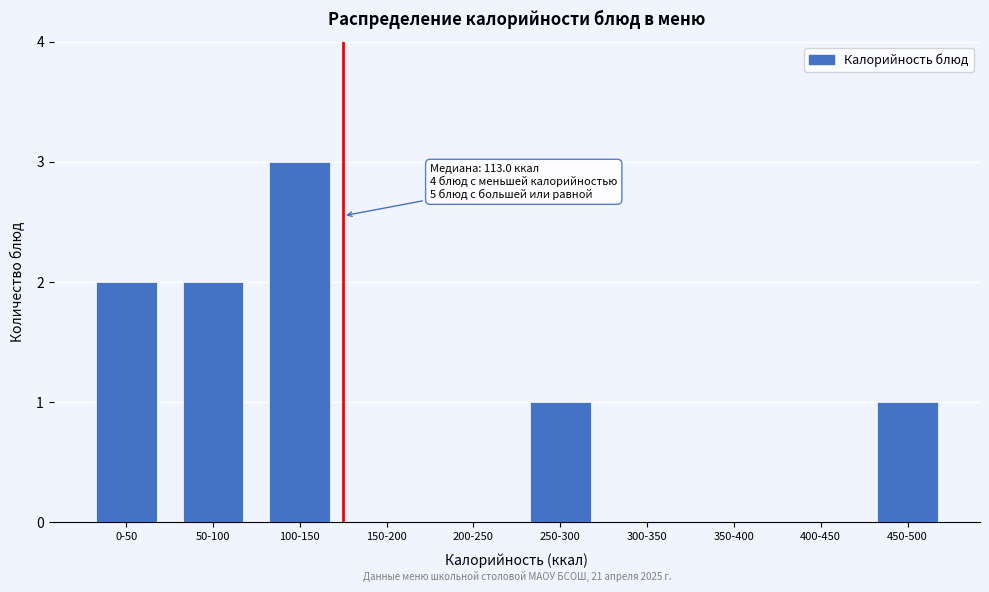

Reading left to right, list all the values displayed in this chart.

0-50=2	50-100=2	100-150=3	150-200=0	200-250=0	250-300=1	300-350=0	350-400=0	400-450=0	450-500=1